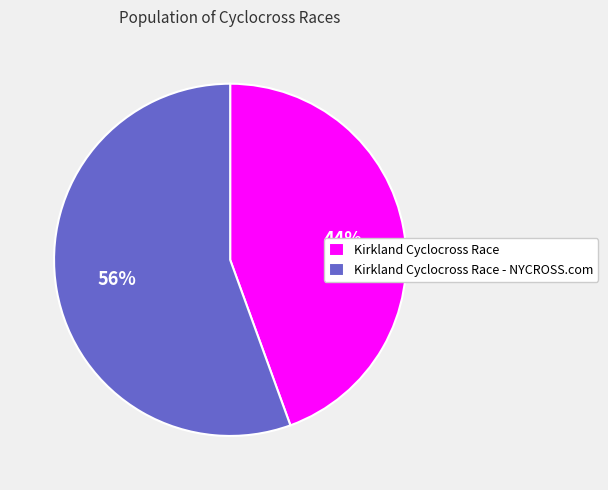

How many segments does this pie chart have?

2